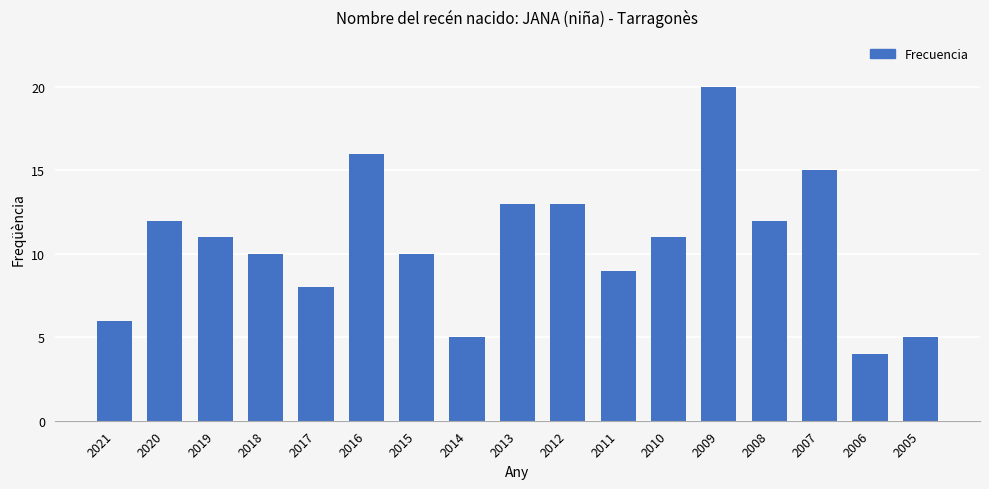

What is the minimum value shown in the chart?

4